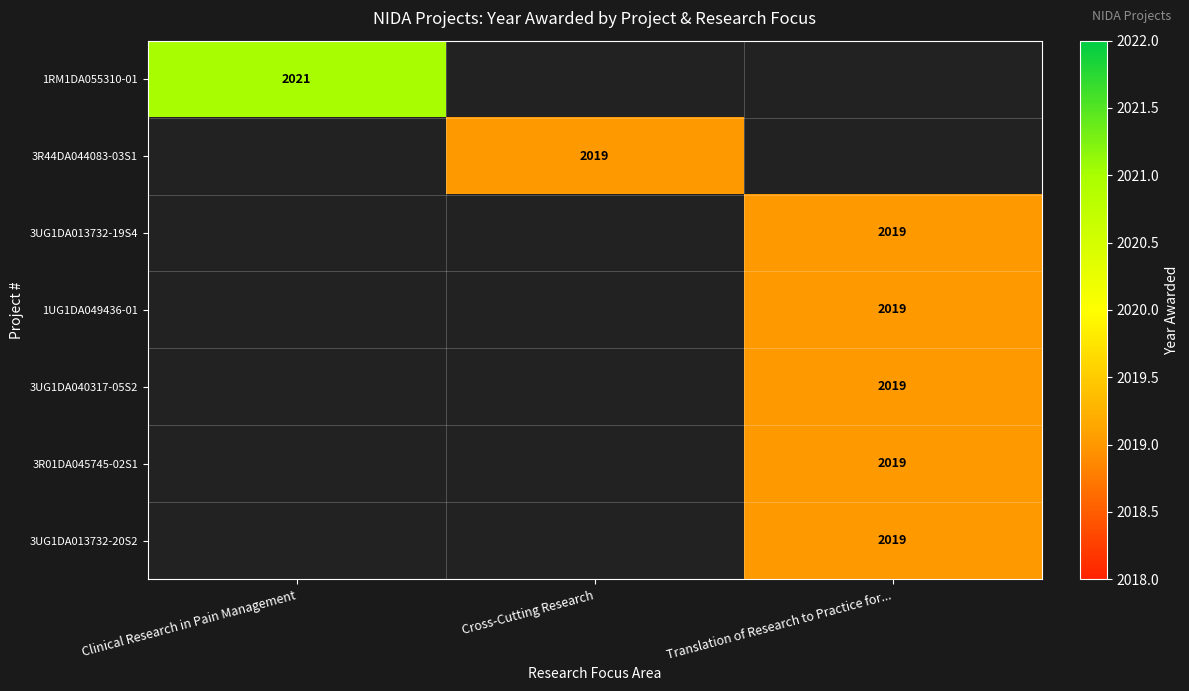

The value of 3UG1DA013732-20S2 at Translation of Research to Practice for... is 3233. True or false?

False